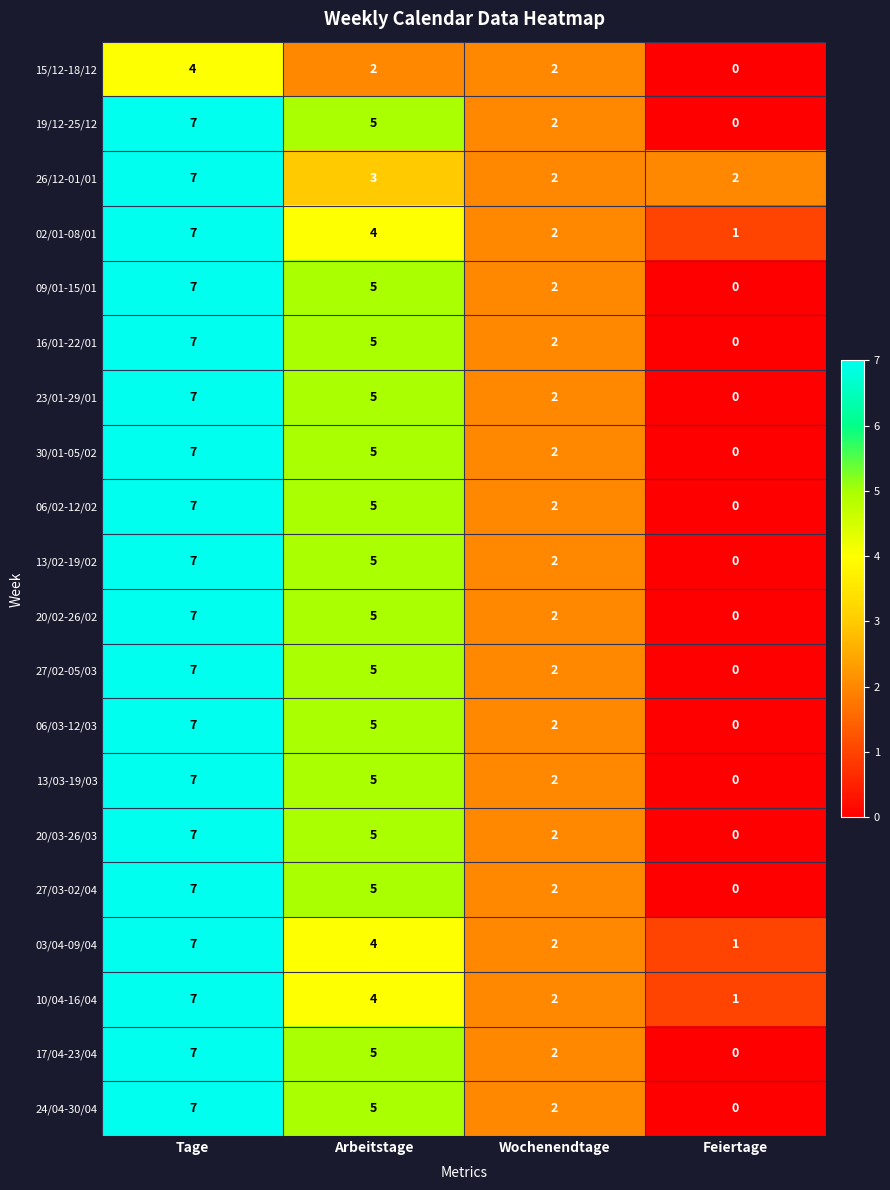

Is it true that 03/04-09/04 equals 4 at Arbeitstage?

True